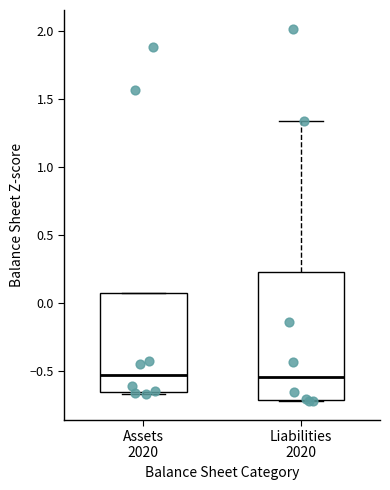

Which box is the tallest, from its lower edge to its upper edge?

Liabilities 2020